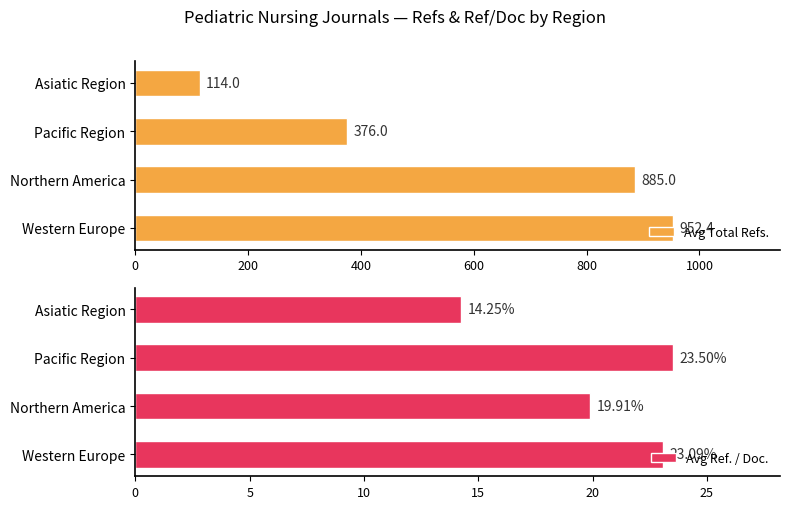

At which label does Avg Total Refs. reach its peak?

Western Europe